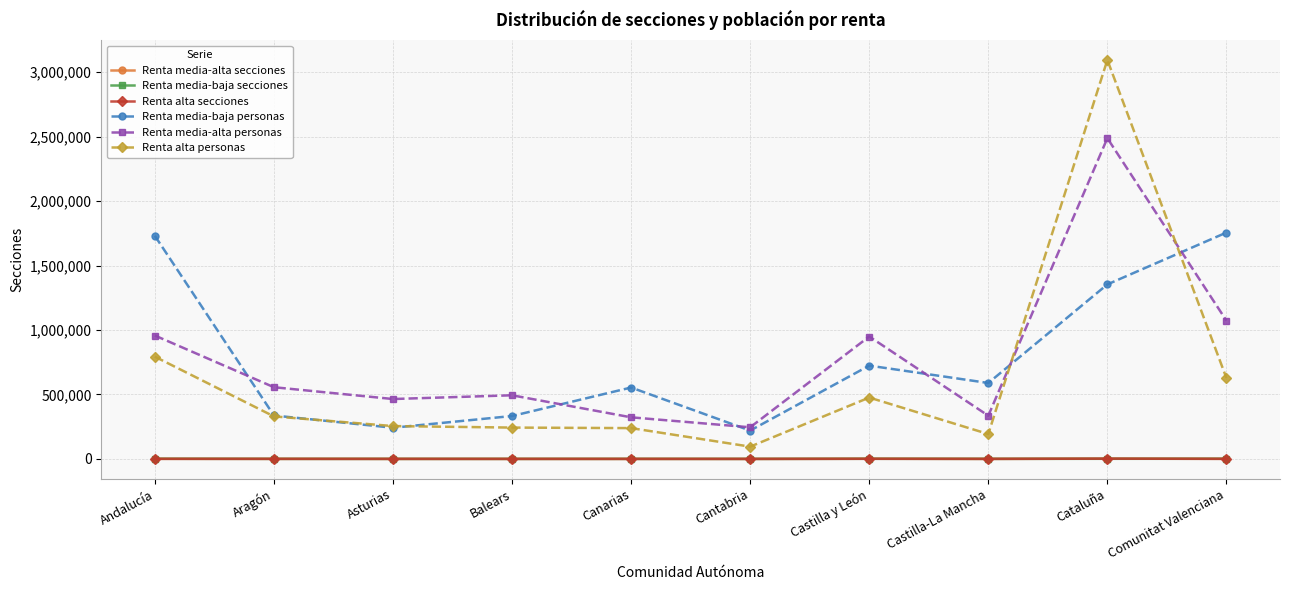

At which category is the sum across all series the highest?

Cataluña